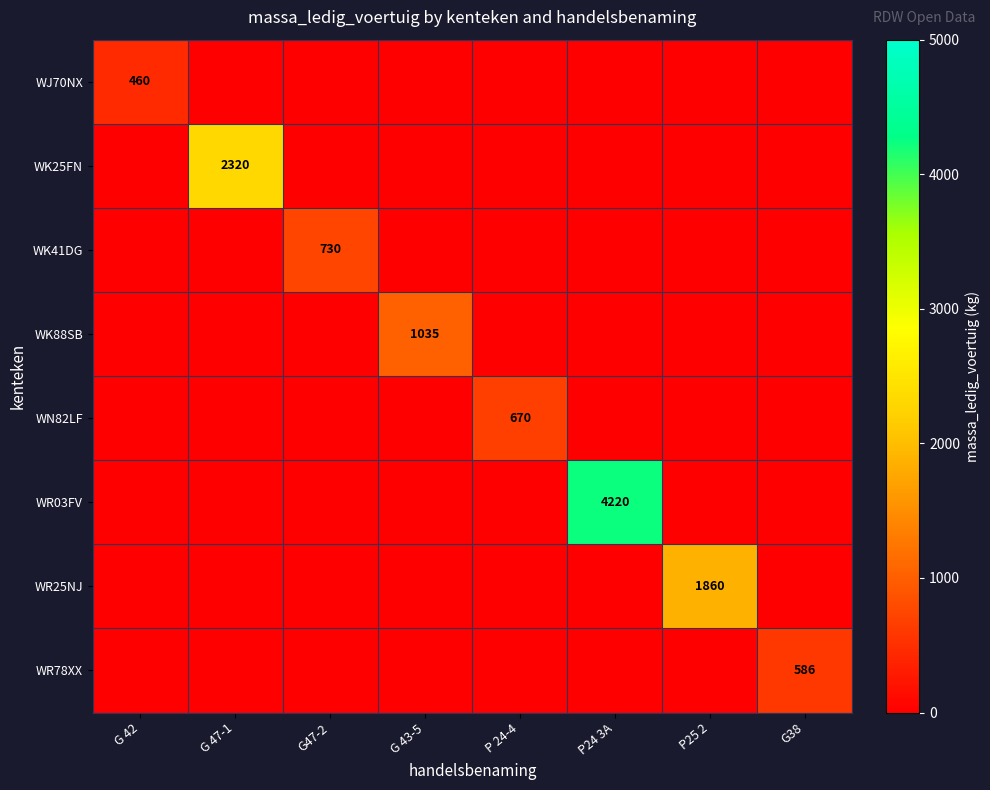

At which label does WR78XX reach its minimum?

G 42